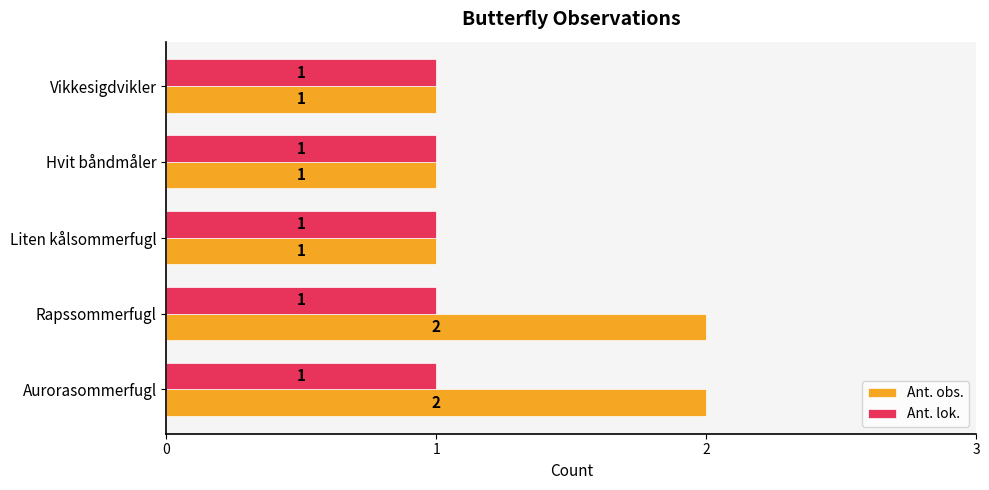

How many Ant. obs. values are between 1 and 2?

5